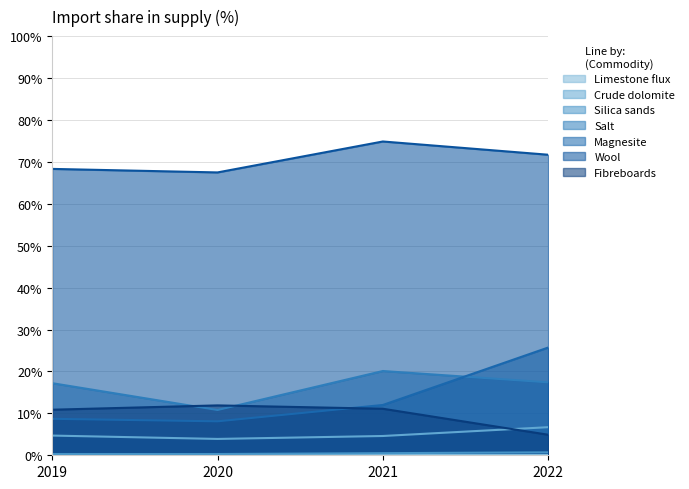

Reading left to right, list all the values displayed in this chart.

Crude dolomite: 2019=4.7	2020=3.9	2021=4.6	2022=6.7
Silica sands: 2019=0.3	2020=0.3	2021=0.5	2022=0.7
Salt: 2019=17.2	2020=10.8	2021=20.1	2022=17.4
Magnesite: 2019=8.7	2020=8.1	2021=12.0	2022=25.7
Wool: 2019=68.3	2020=67.5	2021=74.9	2022=71.7
Fibreboards: 2019=10.9	2020=11.9	2021=11.1	2022=4.9